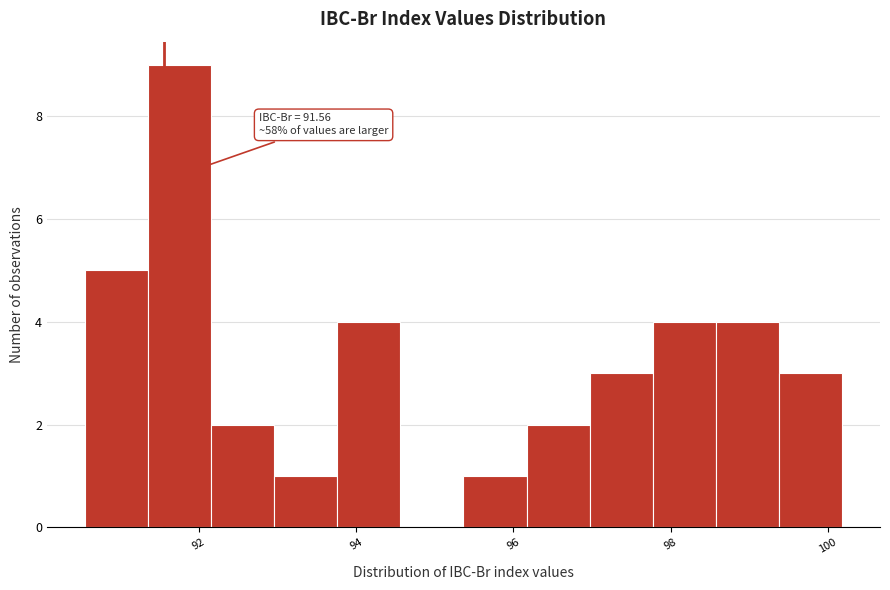

Which range on the x-axis has the tallest bar?

91.4 to 92.2